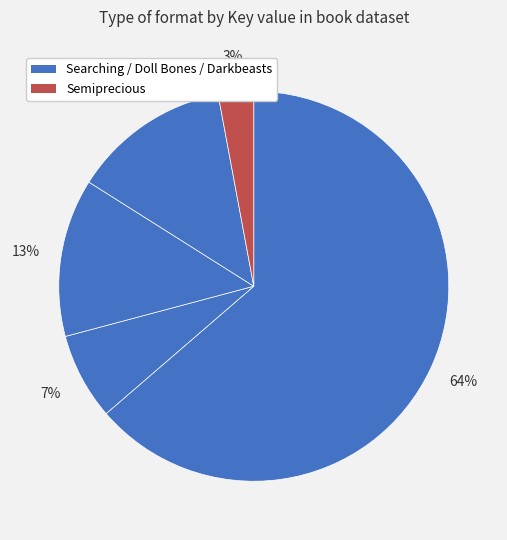

Count the number of slices in the pie.

5